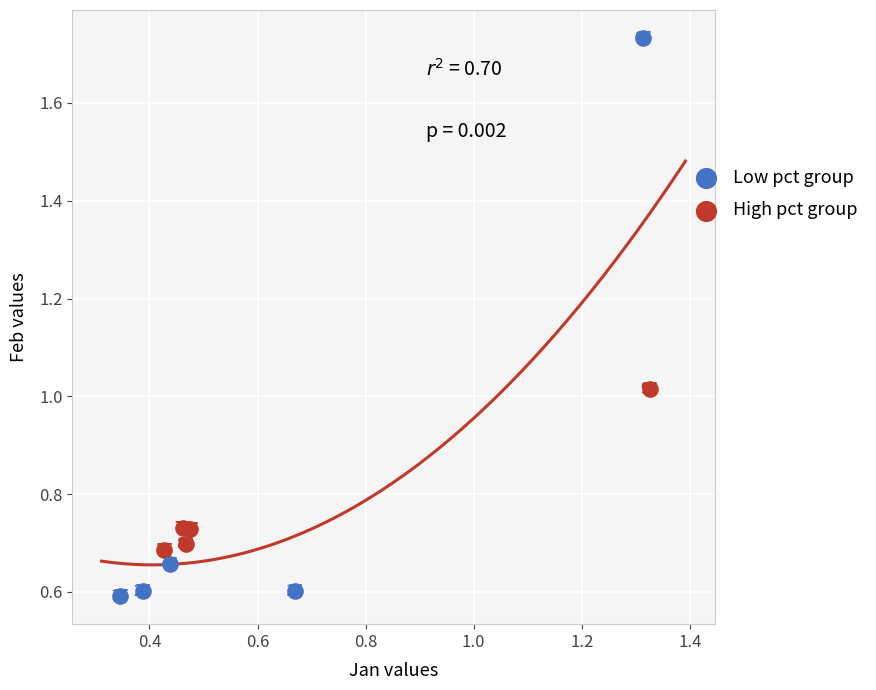

Which series contains the highest Y value?

Low pct group